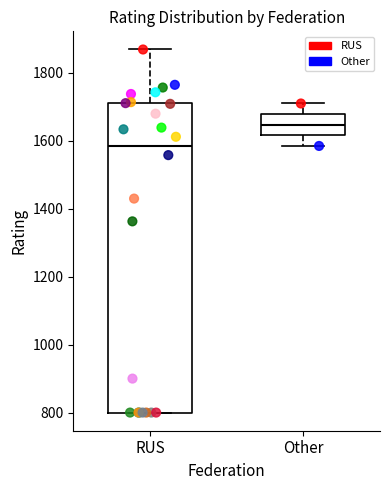

Reading left to right, transcribe this box plot: for each box, give where its median line is, the range the box spans, and where its two whiskers end, as read against the y-axis. The values are not printed on the chart, so give them approximately, as read against the axis.

RUS: median 1580, box 800 to 1720, whiskers 800 to 1860
Other: median 1640, box 1620 to 1680, whiskers 1580 to 1720